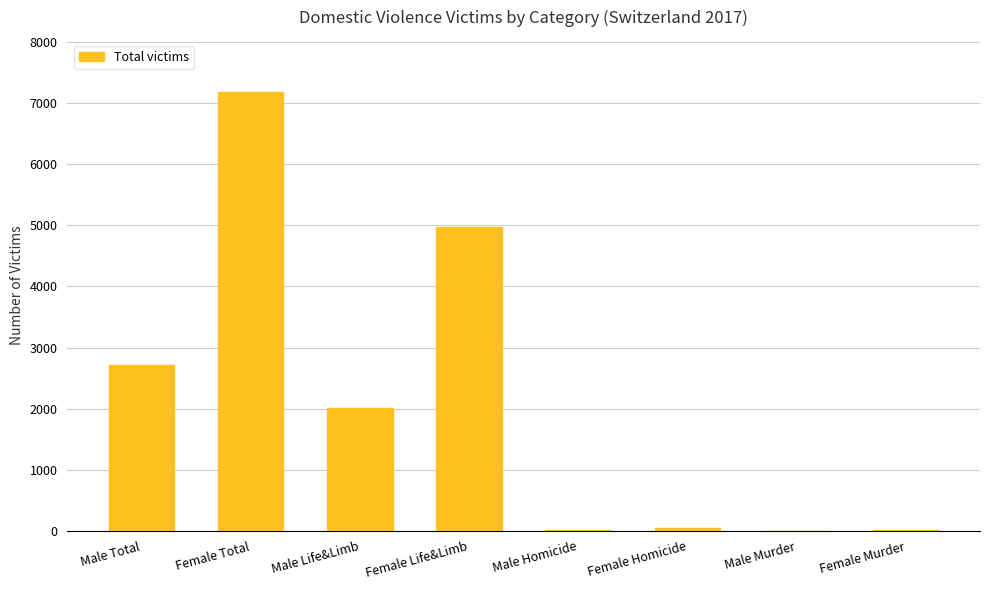

The value at Male Total is 3678. True or false?

False